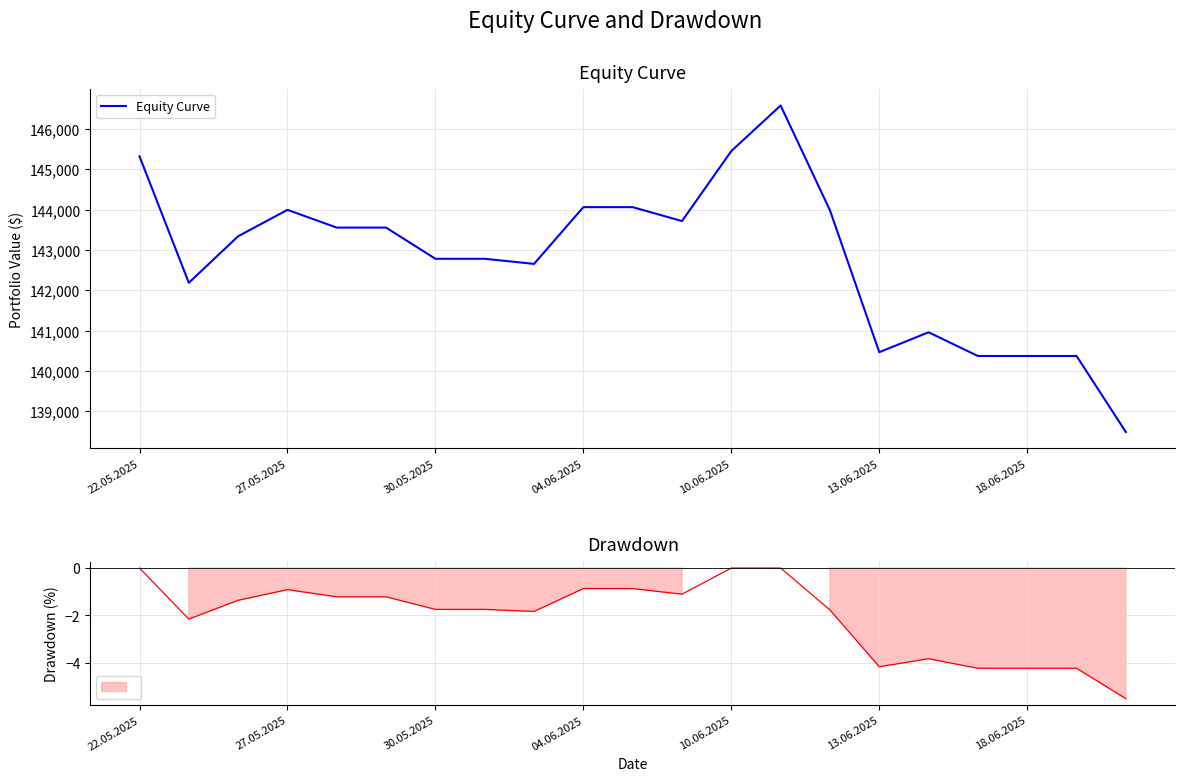

Count the number of categories in the chart.

21